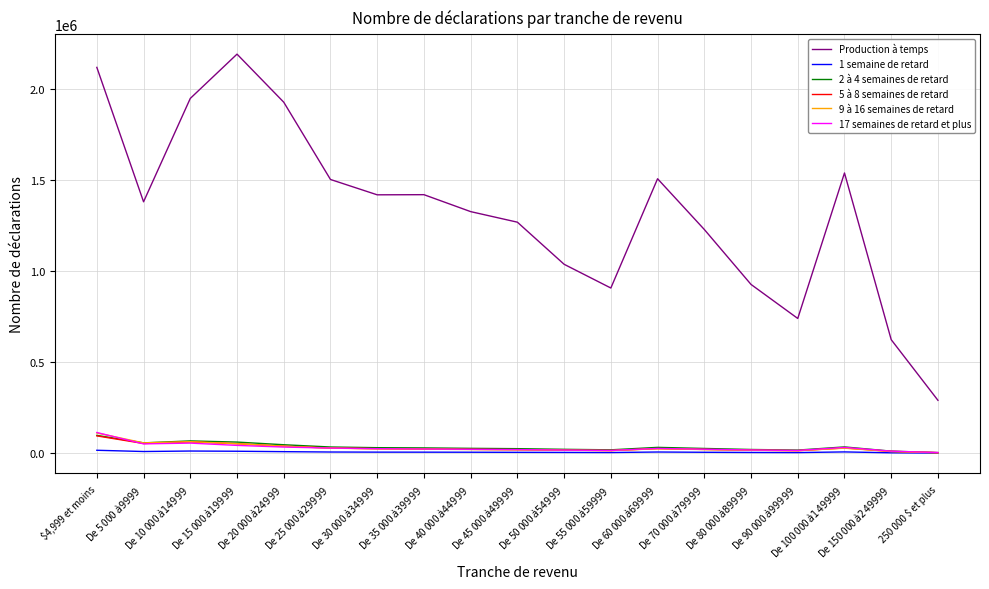

At how many categories does at least one series exceed 1204223?

13